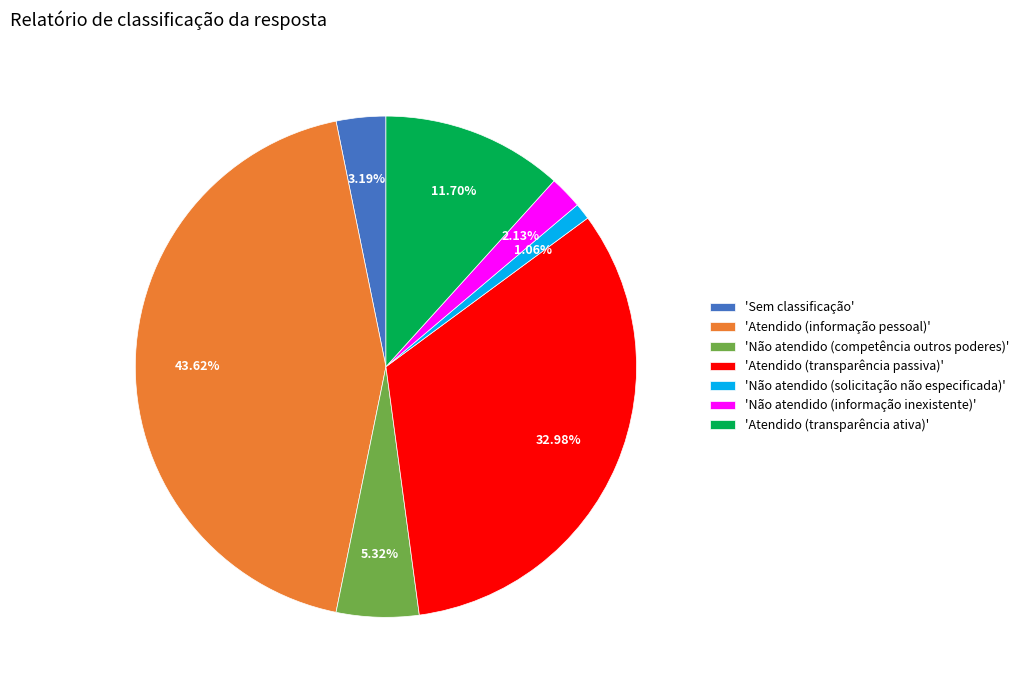

Is the sum of 'Atendido (informação pessoal)' and 'Não atendido (informação inexistente)' greater than half?

No